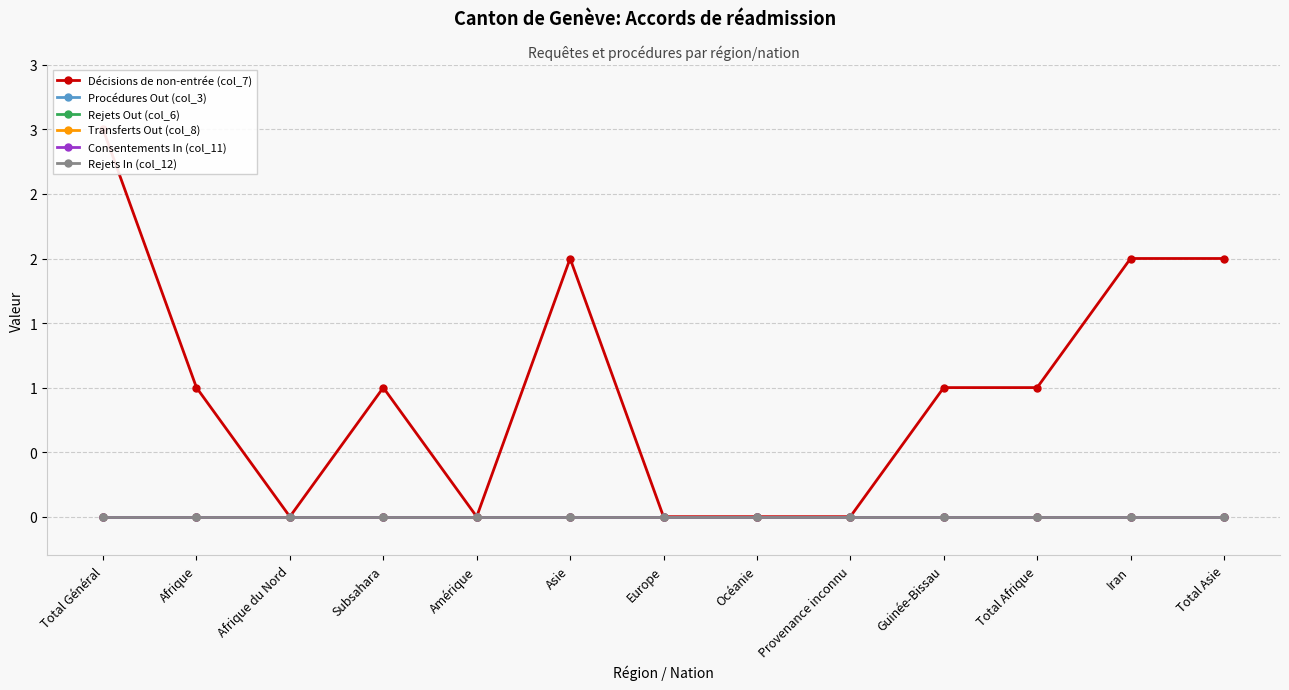

Does the chart display data point markers on the line(s)?

Yes